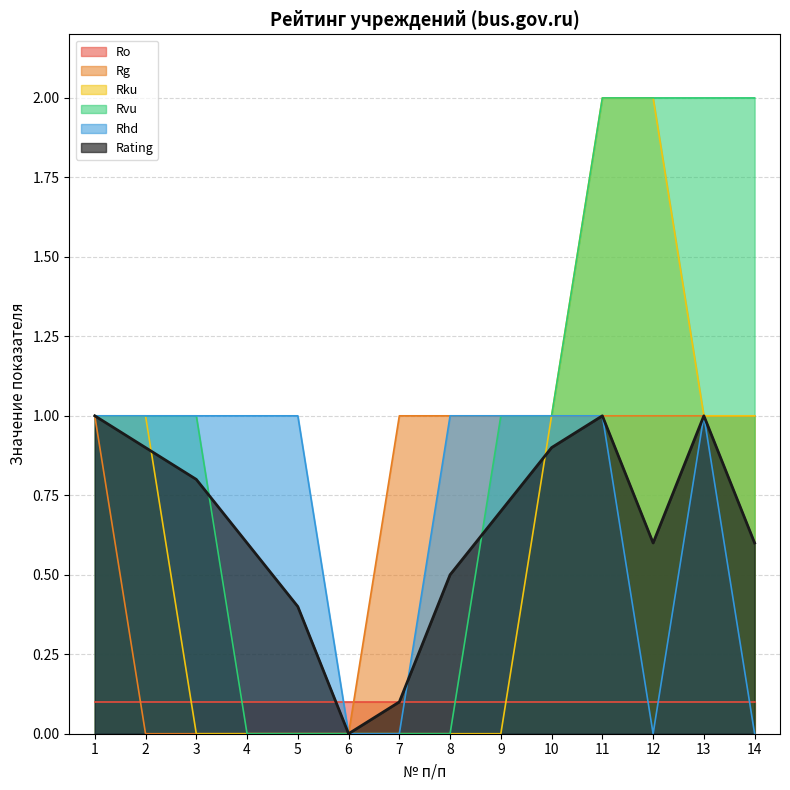

True or false: Rhd and Rg intersect in this chart.

False